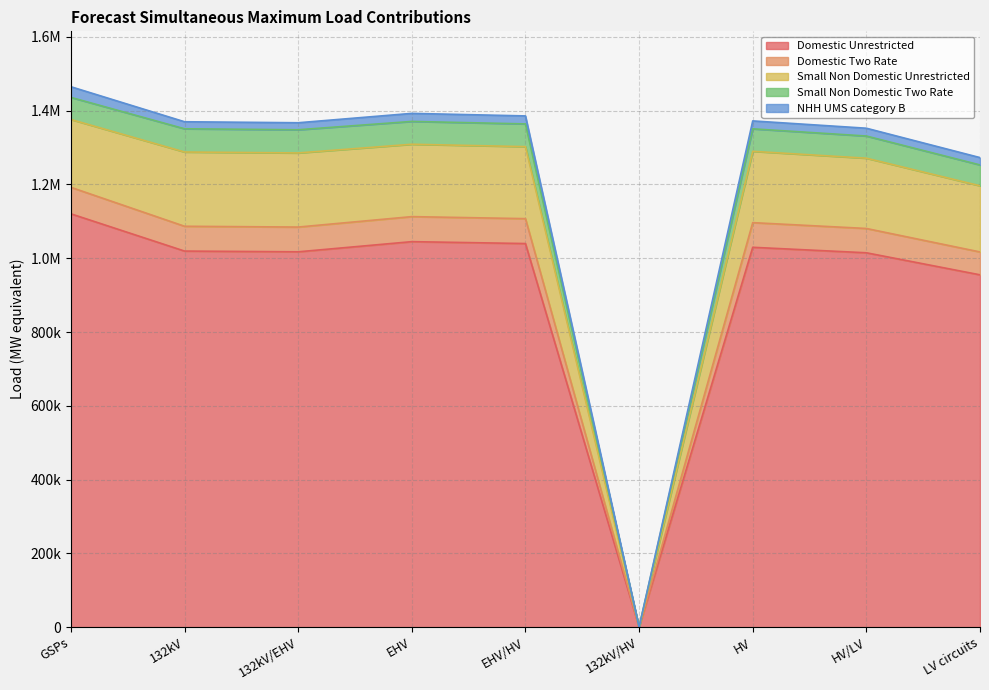

Does the chart display data point markers on the line(s)?

No